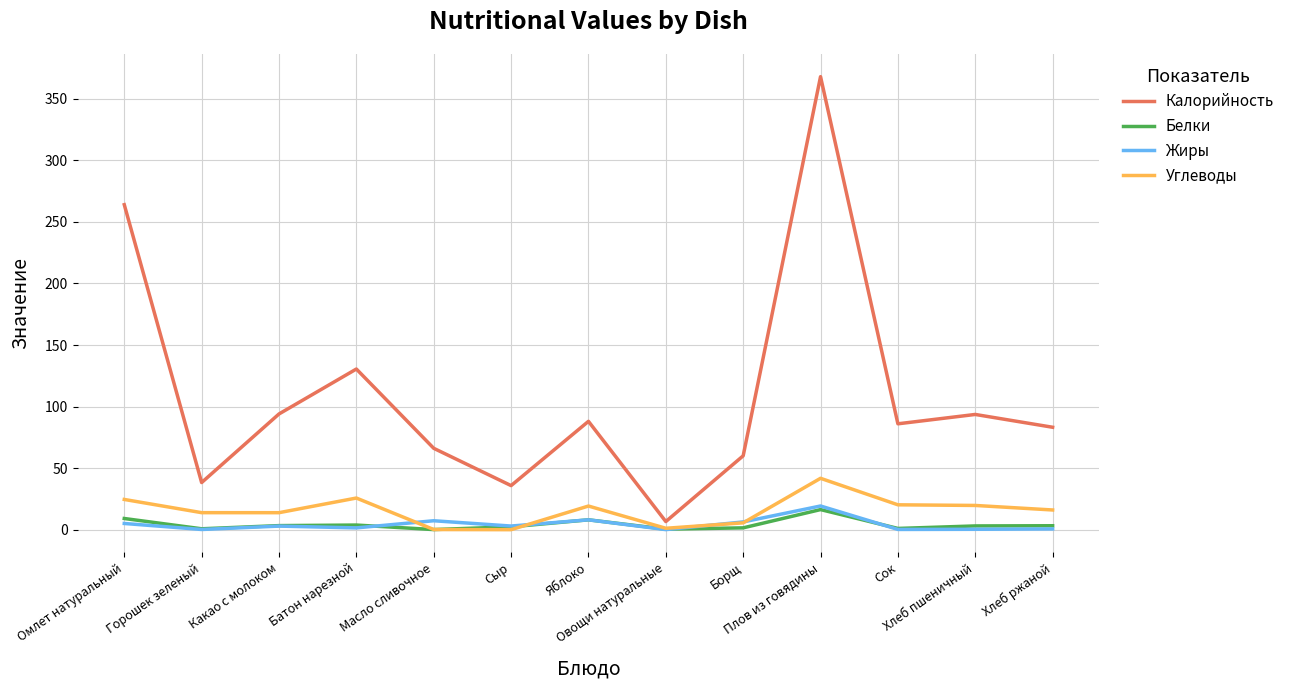

Which series has the largest range (max minus min)?

Калорийность